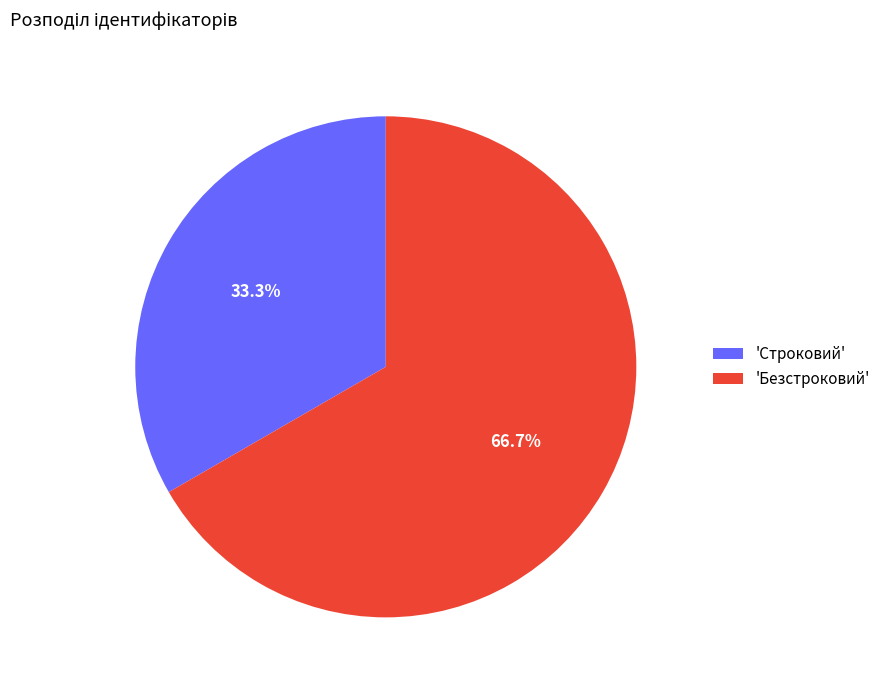

How many slices are in this pie chart?

2